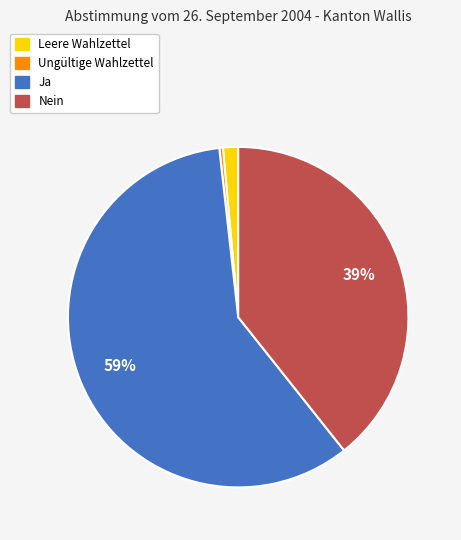

How many slices are in this pie chart?

4